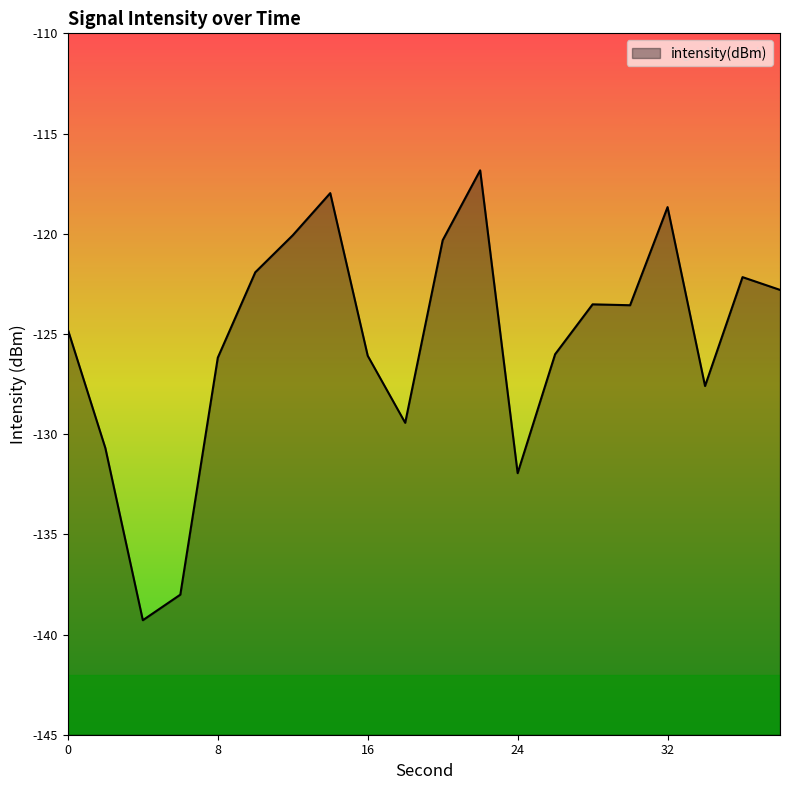

Reading left to right, extract all data points from this chart.

-124.8	-130.7	-139.3	-138.0	-126.2	-121.9	-120.1	-118.0	-126.1	-129.4	-120.3	-116.8	-131.9	-126.0	-123.5	-123.6	-118.7	-127.6	-122.2	-122.8